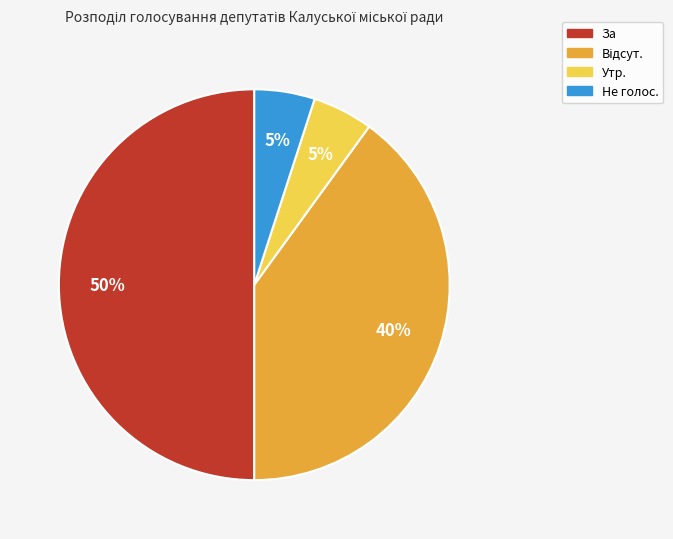

Count the number of slices in the pie.

4